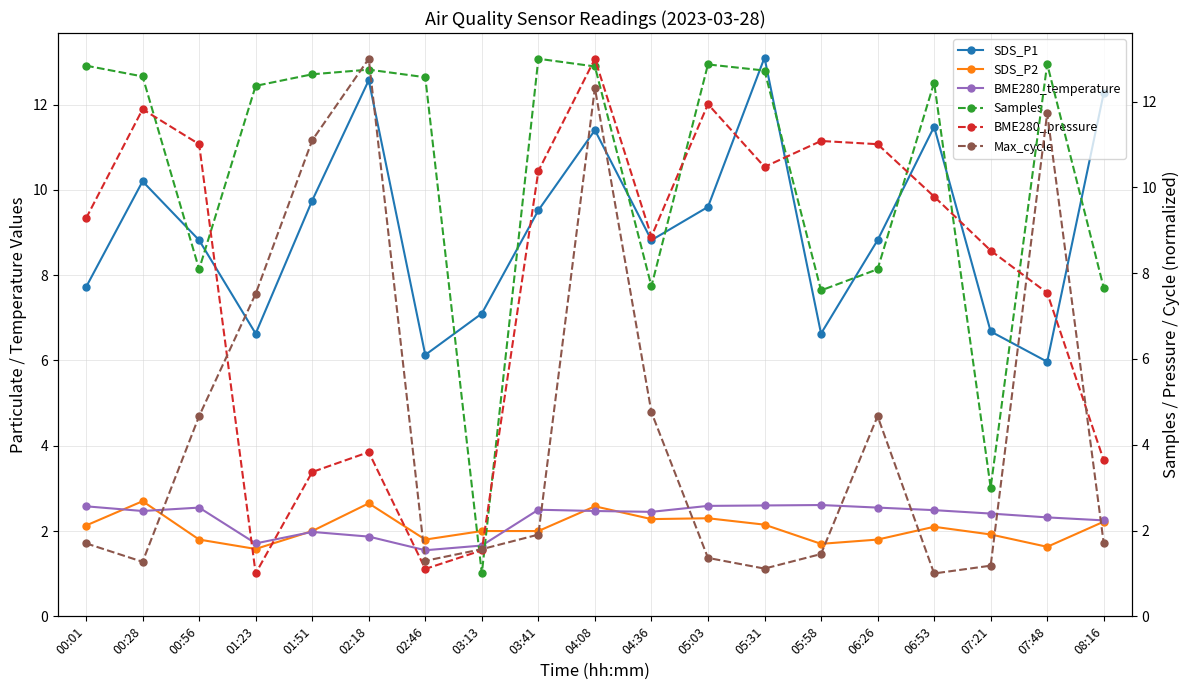

Which label corresponds to the largest value in the chart?

05:31